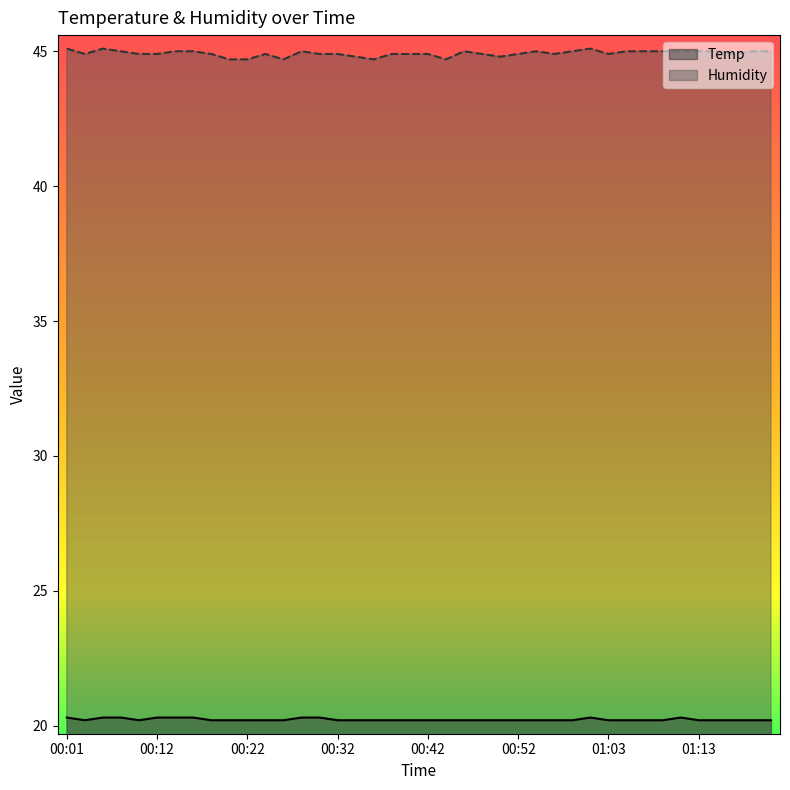

True or false: Temp has more than 0 points higher than both neighbors.

True